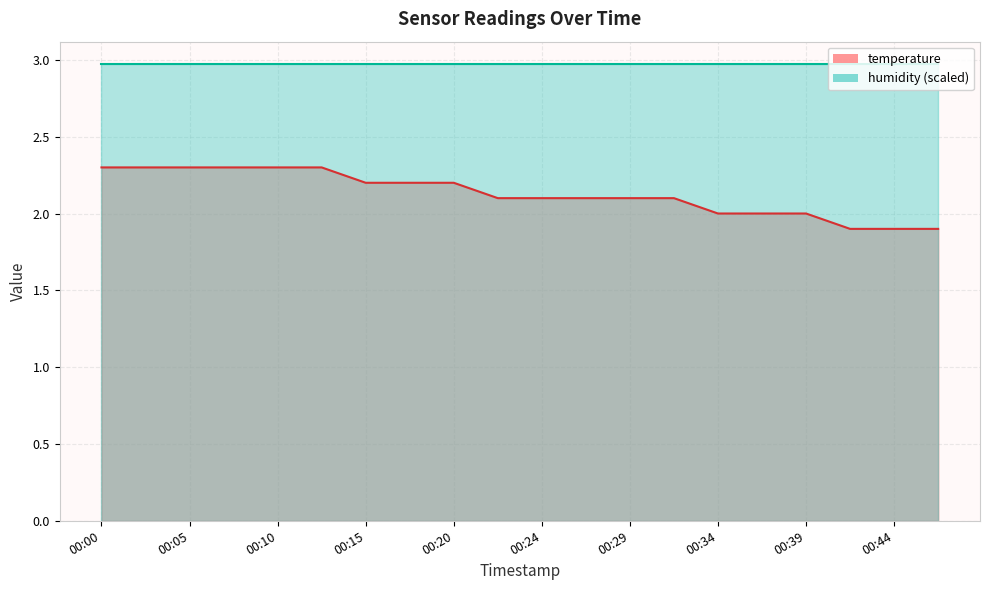

At which category does the chart reach its minimum across all series?

00:41